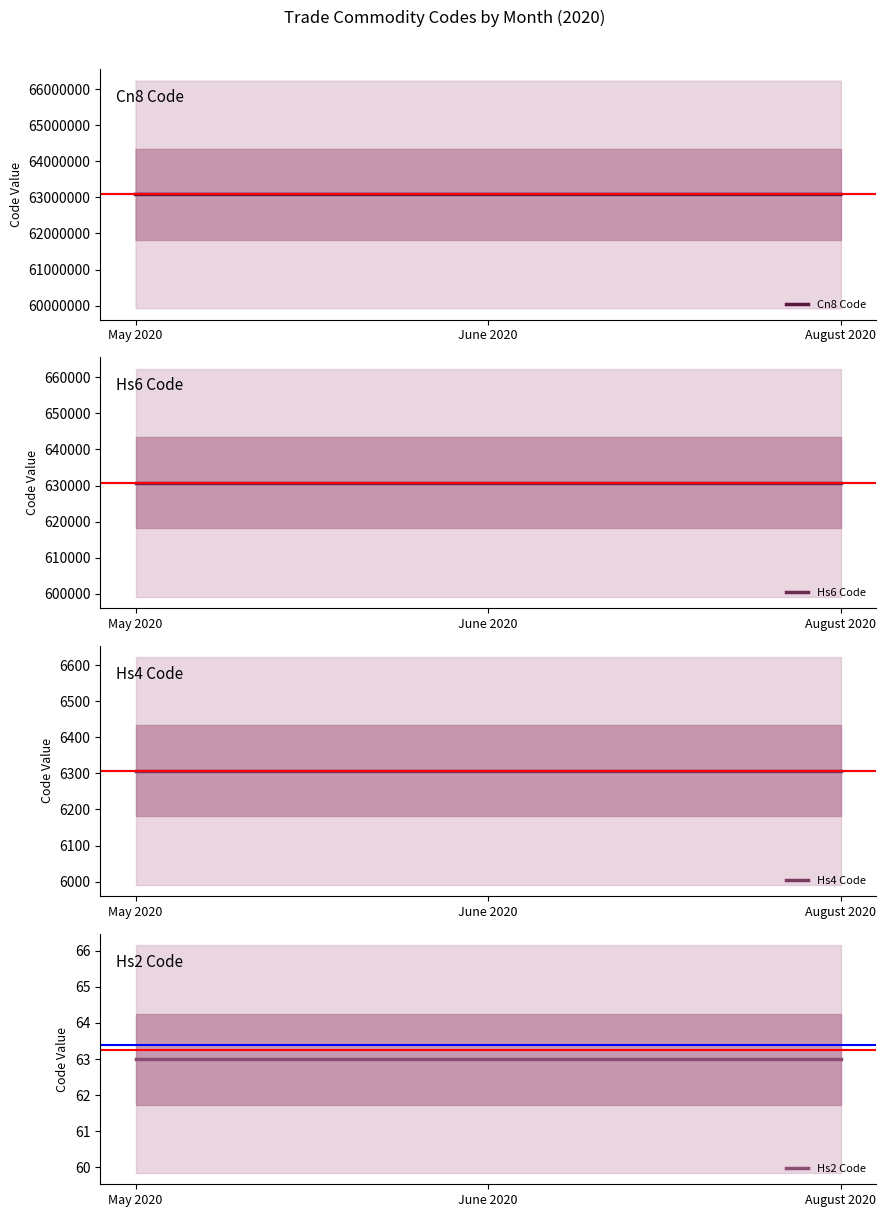

Does the chart have visible grid lines?

No